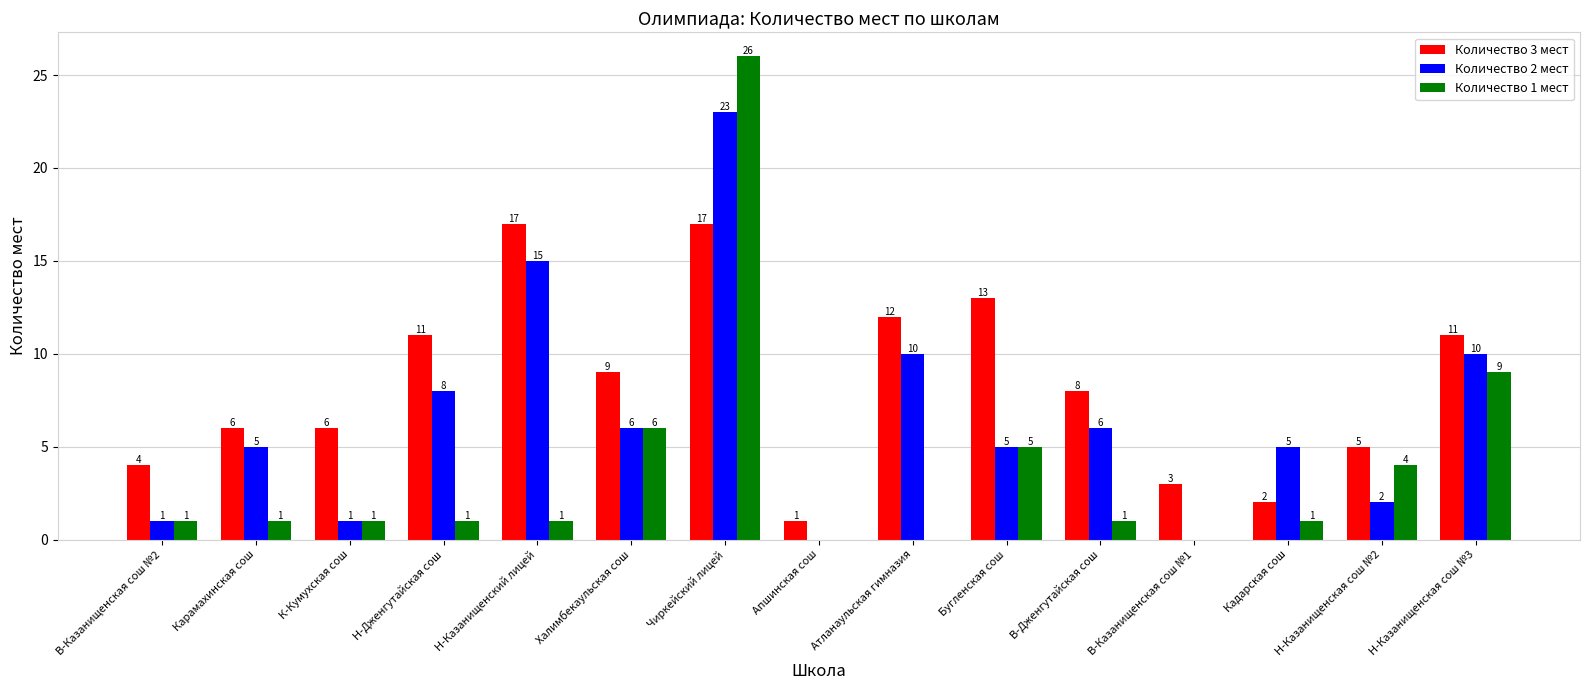

Are the bars grouped side by side (vs. stacked)?

Yes